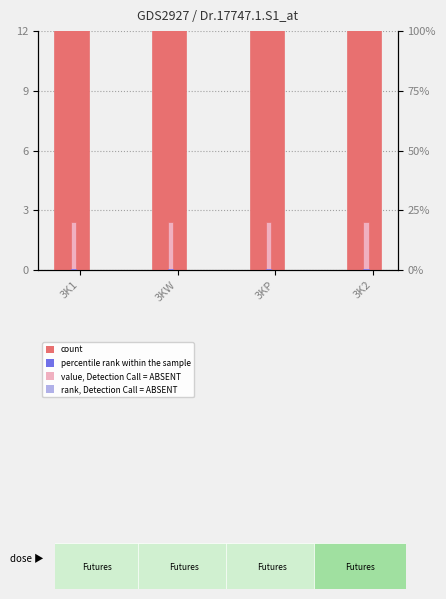

Rank the series by their average value, from lowest to highest.

percentile rank within the sample, value, Detection Call = ABSENT, count